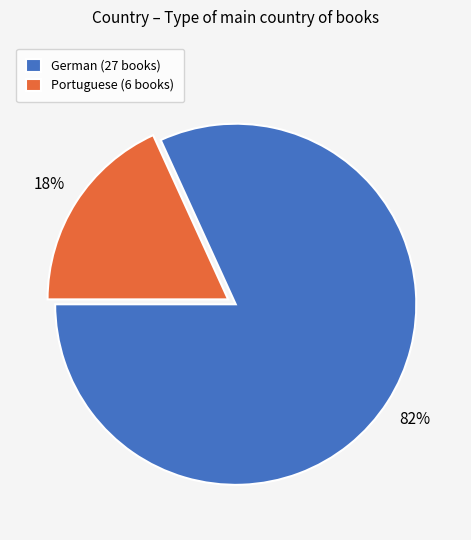

Is Portuguese the majority of the pie?

No